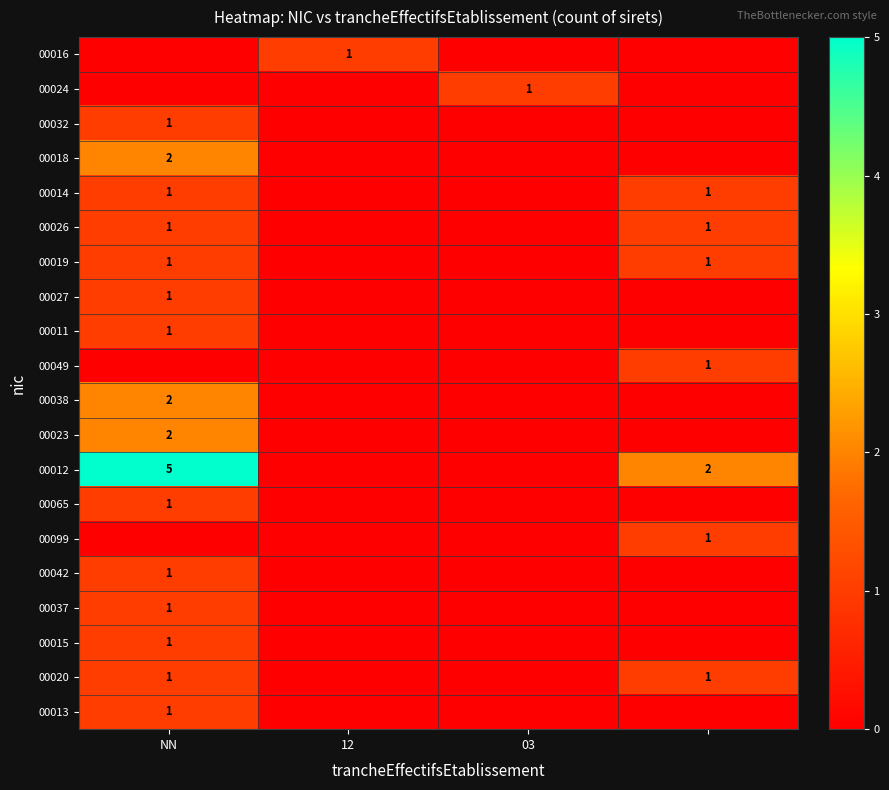

Is it true that 00065 equals 1 at NN?

True